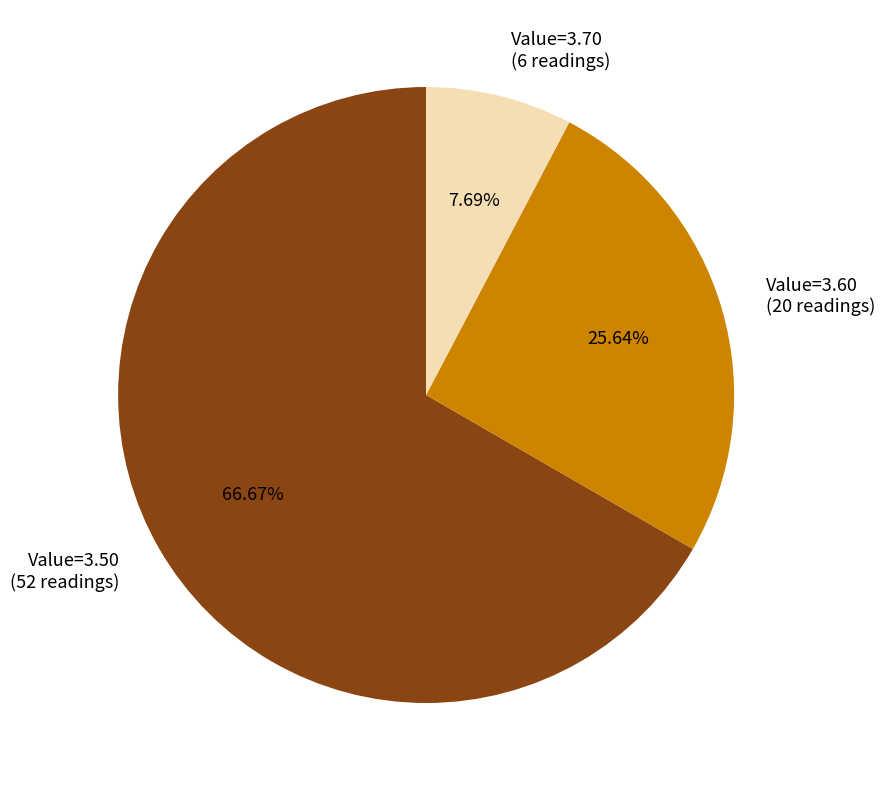

Which has a higher value, Value=3.70 or Value=3.50?

Value=3.50